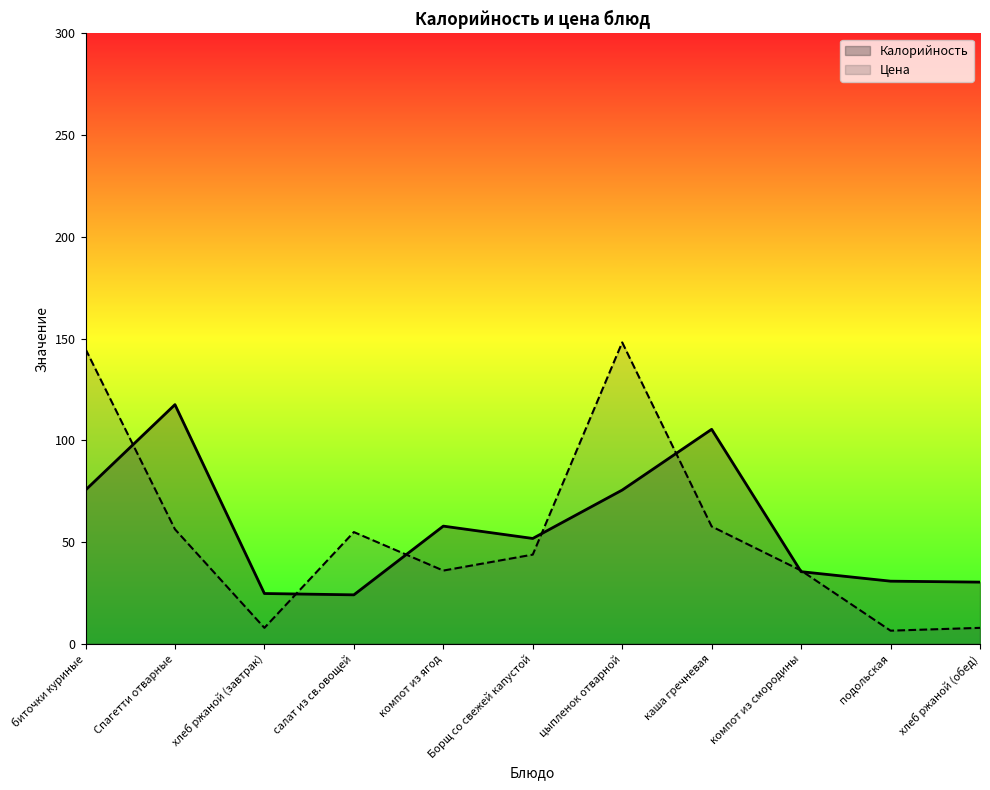

What is the minimum value shown in the chart?

6.5